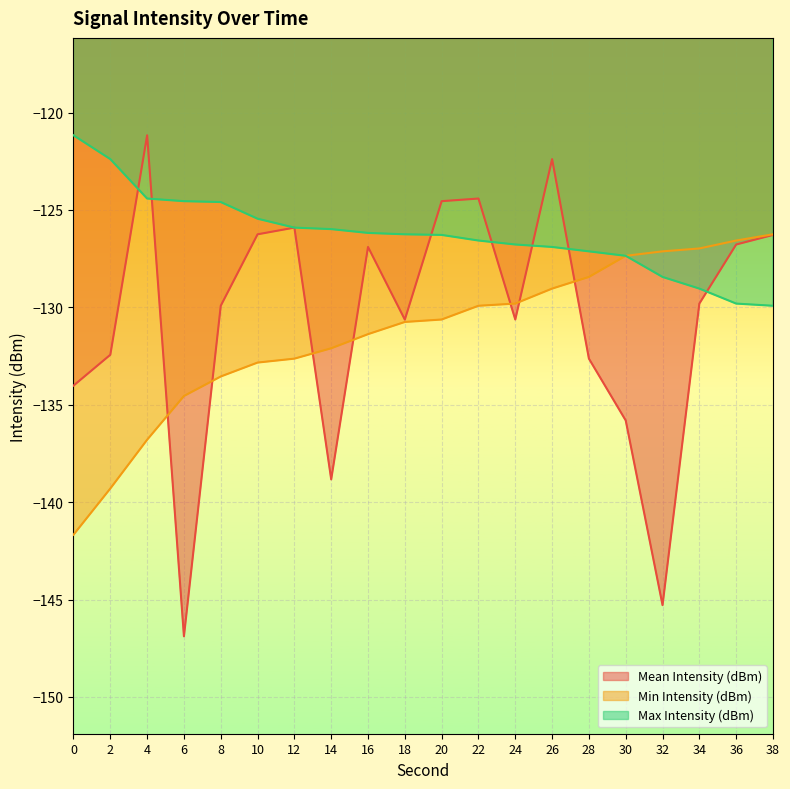

What is the sum of all Max Intensity (dBm) values?

-2525.1